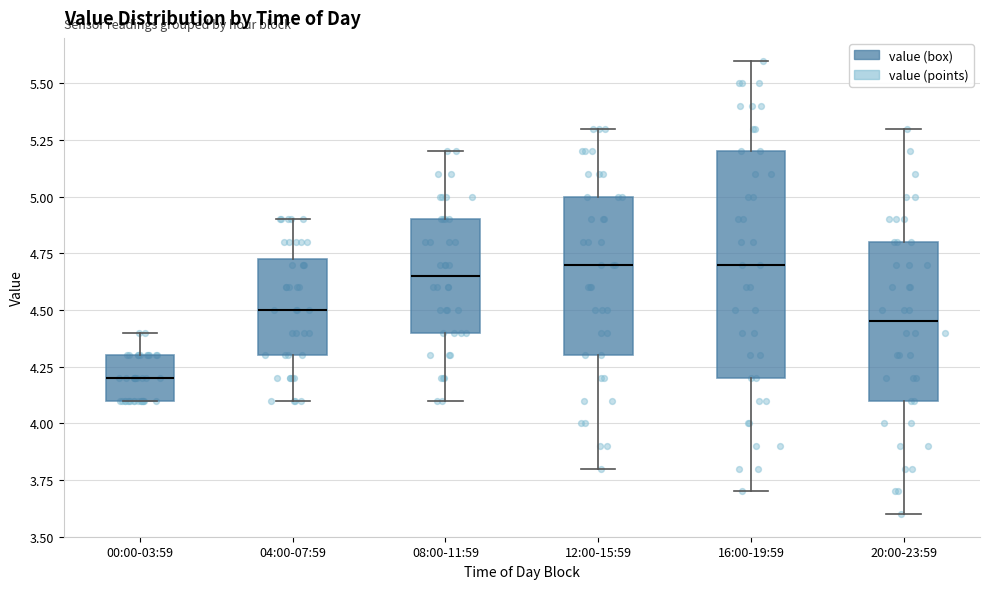

Where does the lower whisker of the box for 16:00-19:59 end on the y-axis? The values are not printed on the chart, so give them approximately, as read against the axis.

3.70